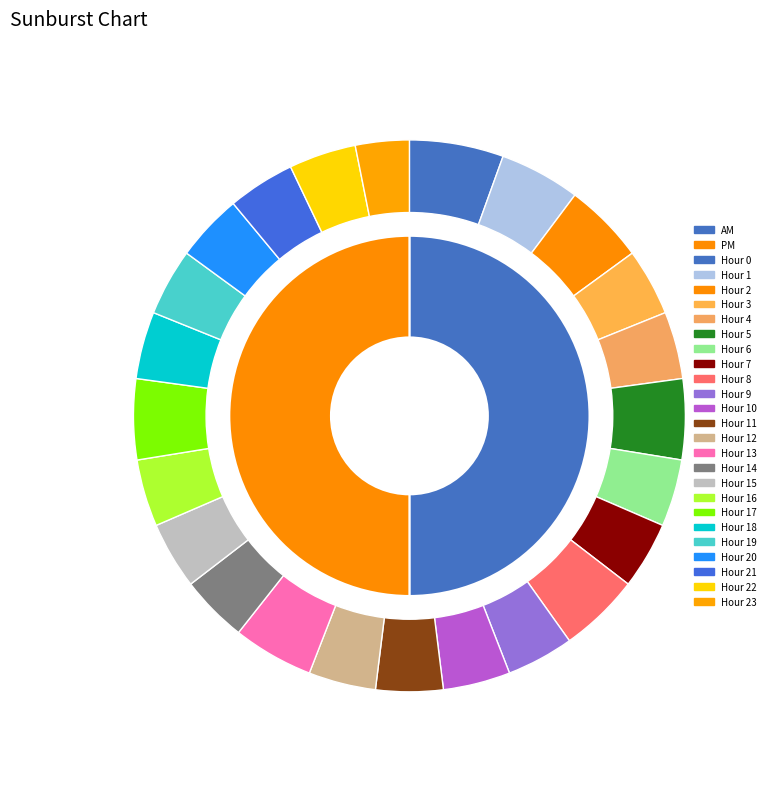

Which category has the smallest portion of the pie?

hour_23